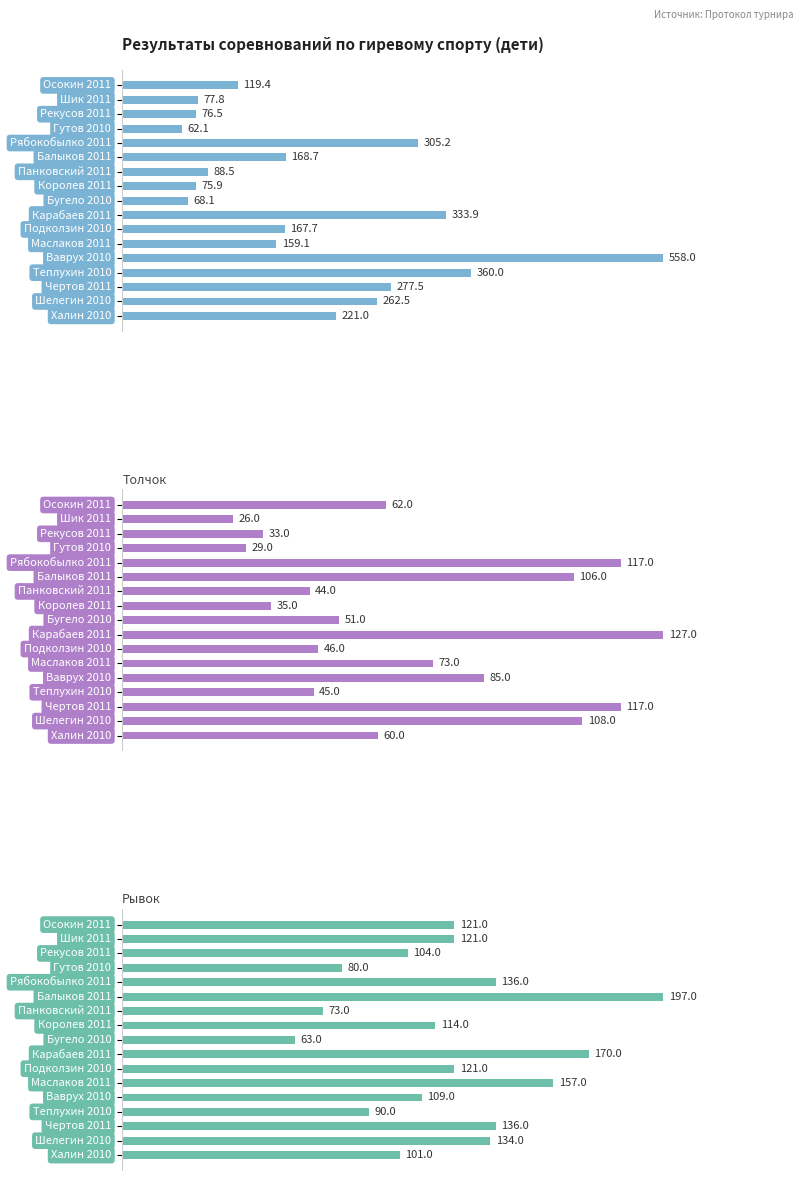

What is the average value of the Рывок series?

119.2